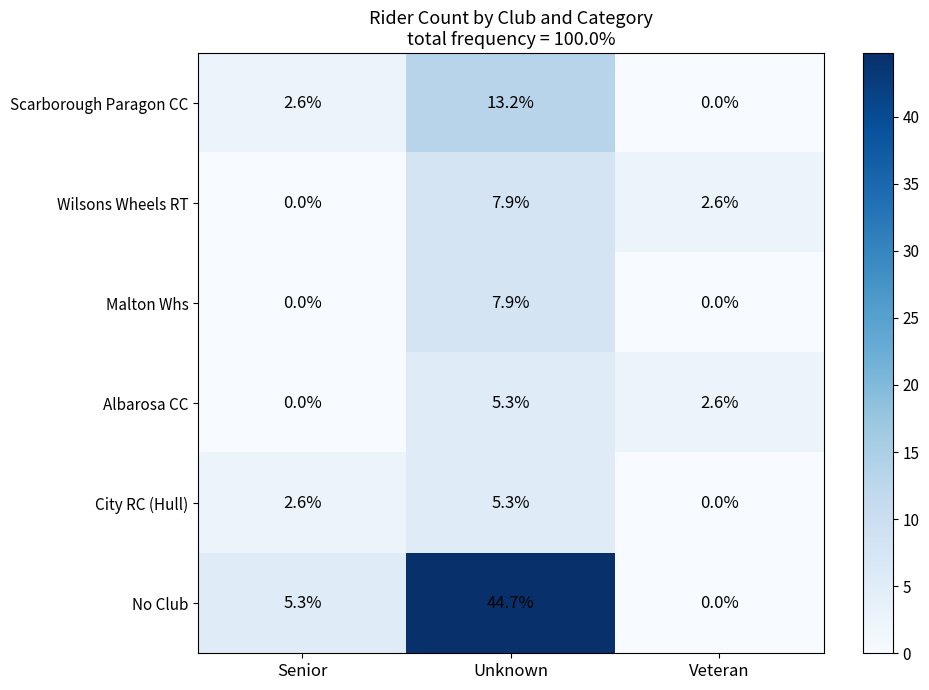

How many positive values does the Wilsons Wheels RT series have?

2